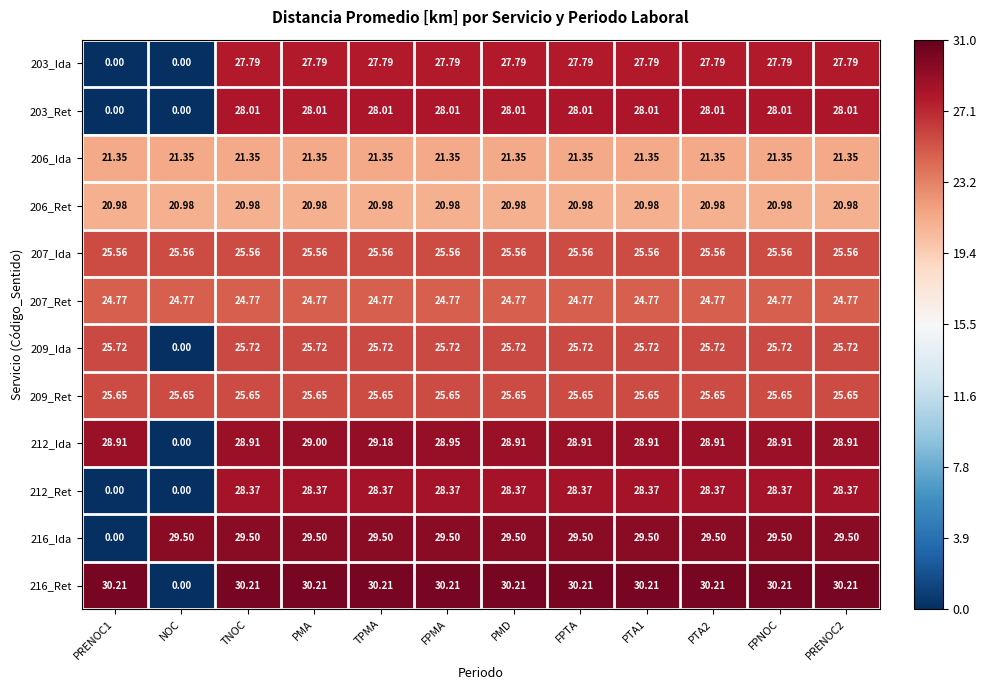

What is the difference between the highest and lowest values at NOC?

29.5